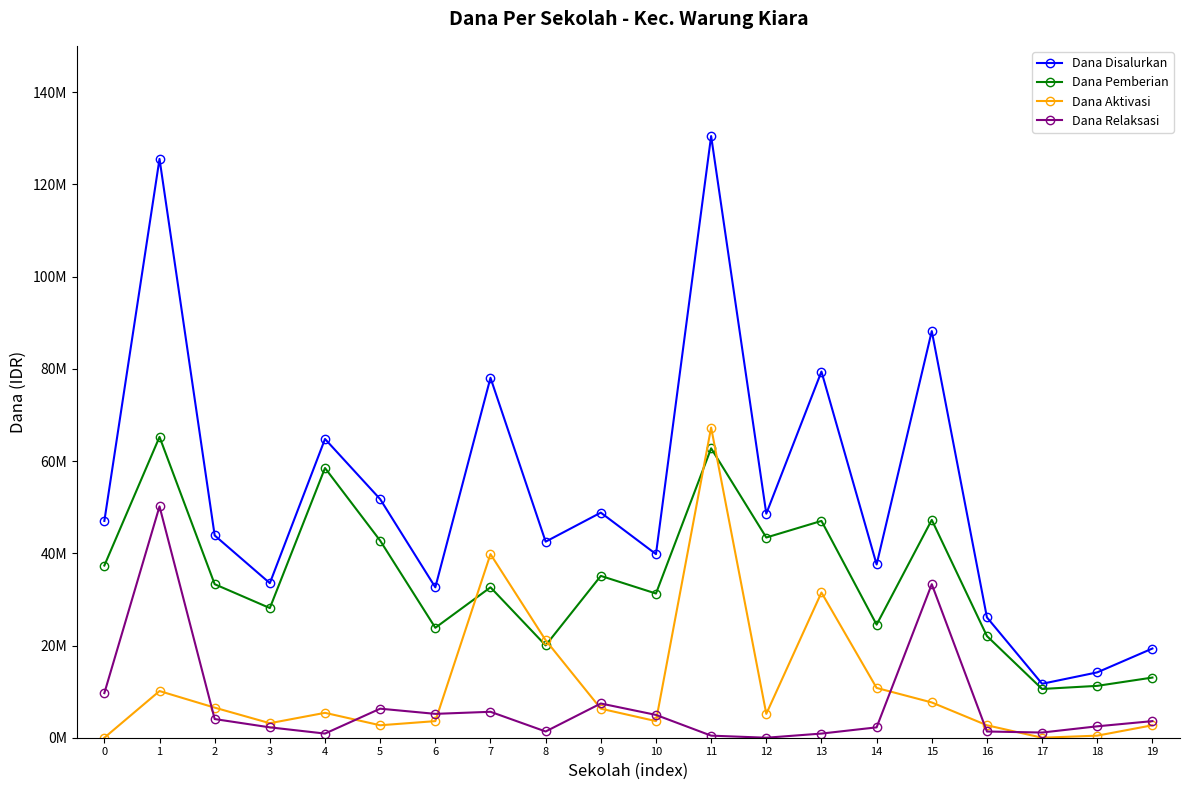

Does the chart display data point markers on the line(s)?

Yes